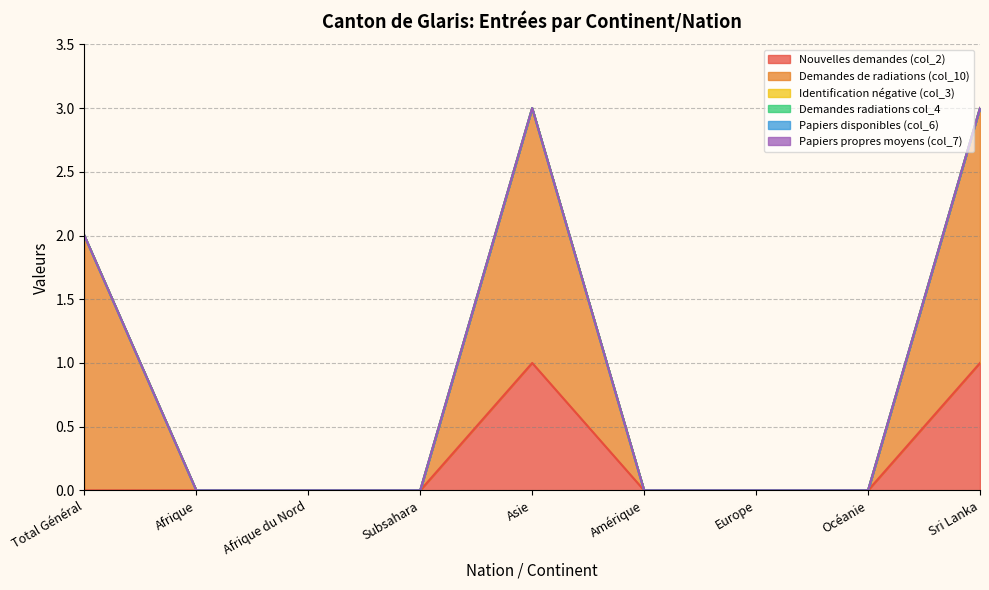

What are all the series names shown in the legend?

Nouvelles demandes (col_2), Demandes de radiations (col_10), Identification négative (col_3), Demandes radiations col_4, Papiers disponibles (col_6), Papiers propres moyens (col_7)